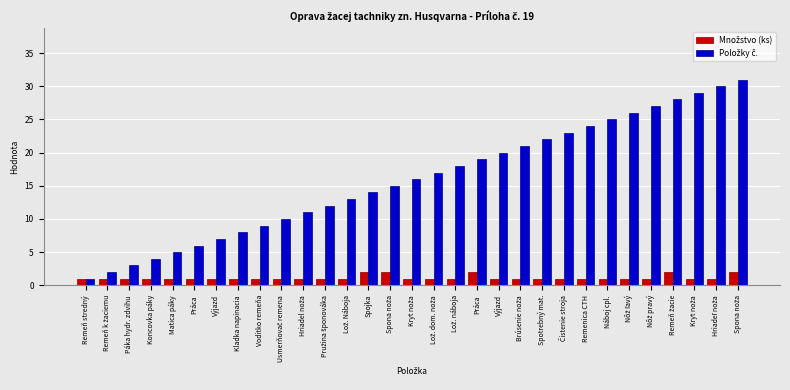

How many bars are there in each group?

2